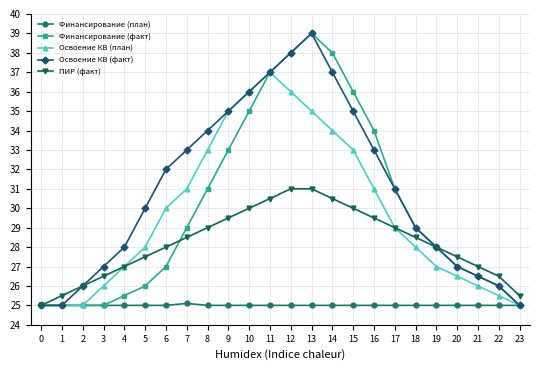

Reading left to right, extract all data points from this chart.

Финансирование (план): 25.0	25.0	25.0	25.0	25.0	25.0	25.0	25.1	25.0	25.0	25.0	25.0	25.0	25.0	25.0	25.0	25.0	25.0	25.0	25.0	25.0	25.0	25.0	25.0
Финансирование (факт): 25.0	25.0	25.0	25.0	25.5	26.0	27.0	29.0	31.0	33.0	35.0	37.0	38.0	39.0	38.0	36.0	34.0	31.0	29.0	28.0	27.0	26.5	26.0	25.0
Освоение КВ (план): 25.0	25.0	25.0	26.0	27.0	28.0	30.0	31.0	33.0	35.0	36.0	37.0	36.0	35.0	34.0	33.0	31.0	29.0	28.0	27.0	26.5	26.0	25.5	25.0
Освоение КВ (факт): 25.0	25.0	26.0	27.0	28.0	30.0	32.0	33.0	34.0	35.0	36.0	37.0	38.0	39.0	37.0	35.0	33.0	31.0	29.0	28.0	27.0	26.5	26.0	25.0
ПИР (факт): 25.0	25.5	26.0	26.5	27.0	27.5	28.0	28.5	29.0	29.5	30.0	30.5	31.0	31.0	30.5	30.0	29.5	29.0	28.5	28.0	27.5	27.0	26.5	25.5